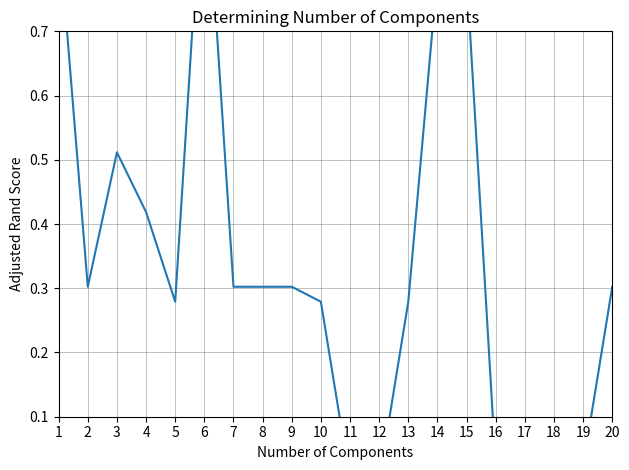

How many series are shown in this chart?

1